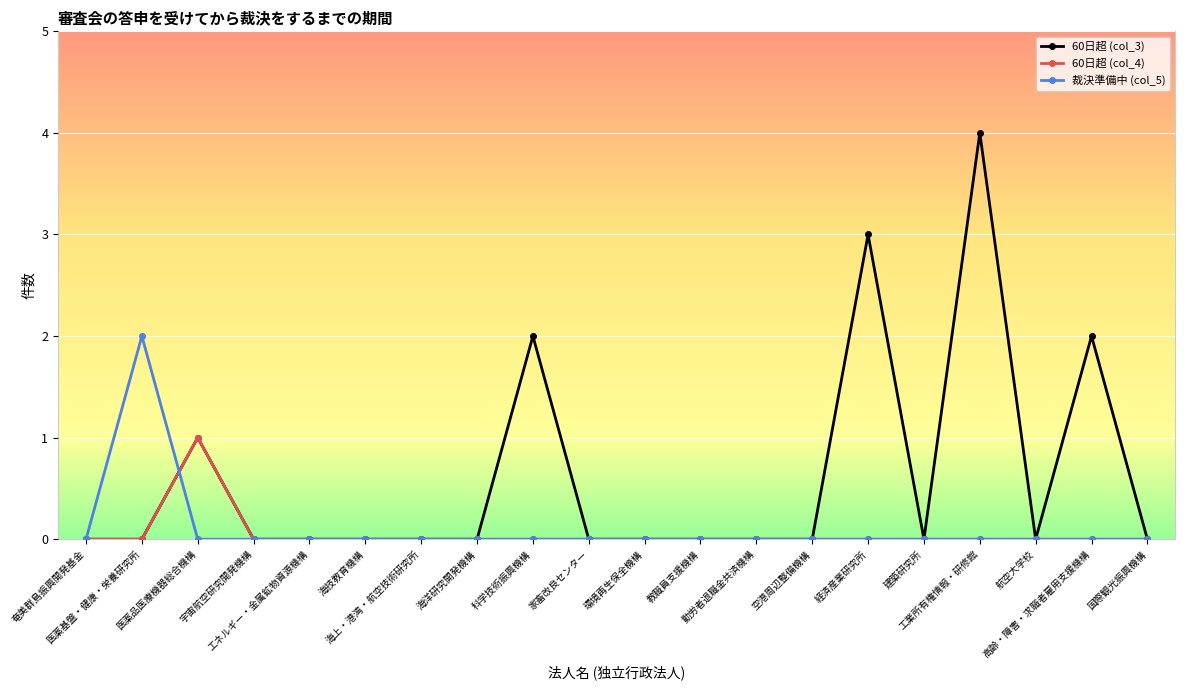

Which series has the largest range (max minus min)?

60日超 (col_3)